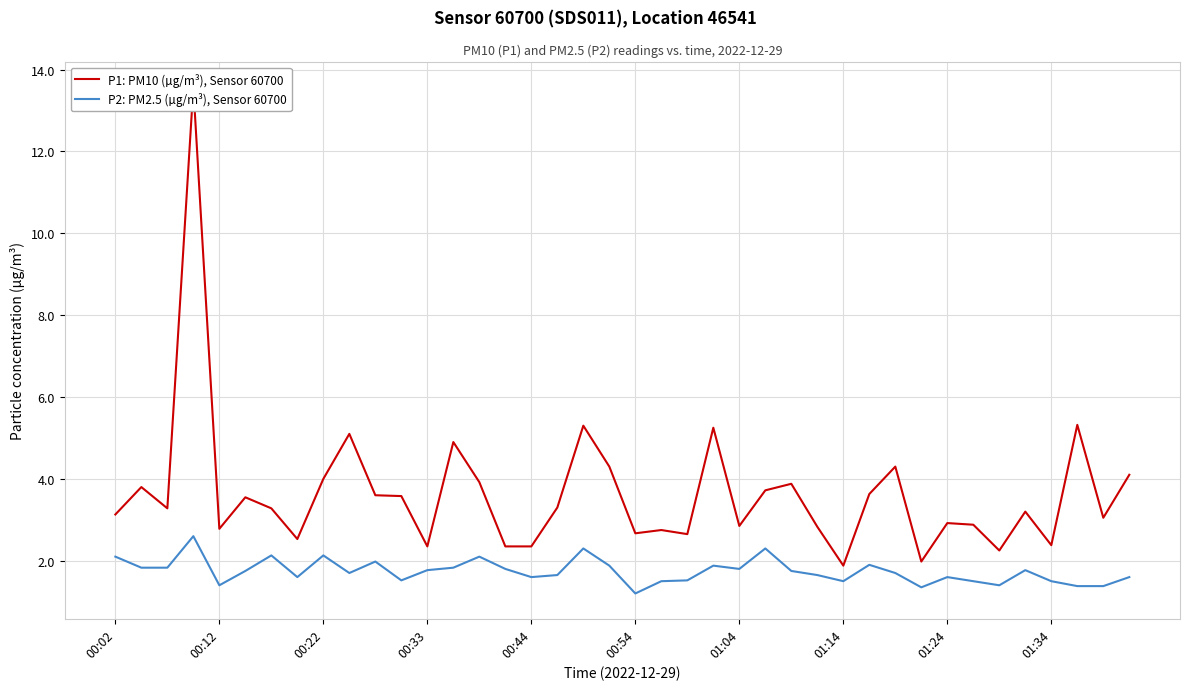

What is the lowest value of the P2: PM2.5 (µg/m³), Sensor 60700 series?

1.2